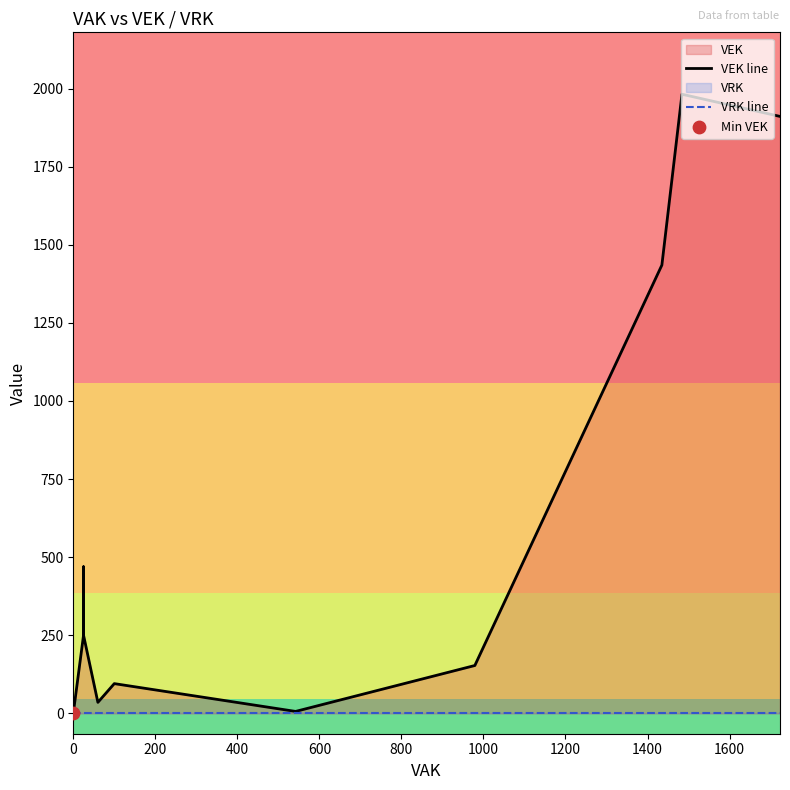

Which series contains the lowest Y value?

VEK line